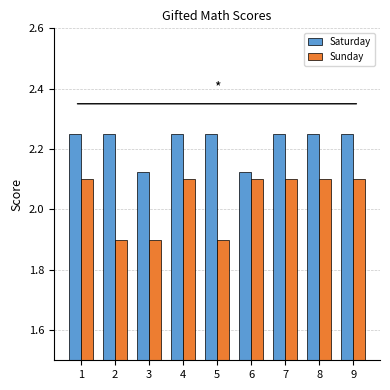

How many values in the Sunday series are below 2?

3